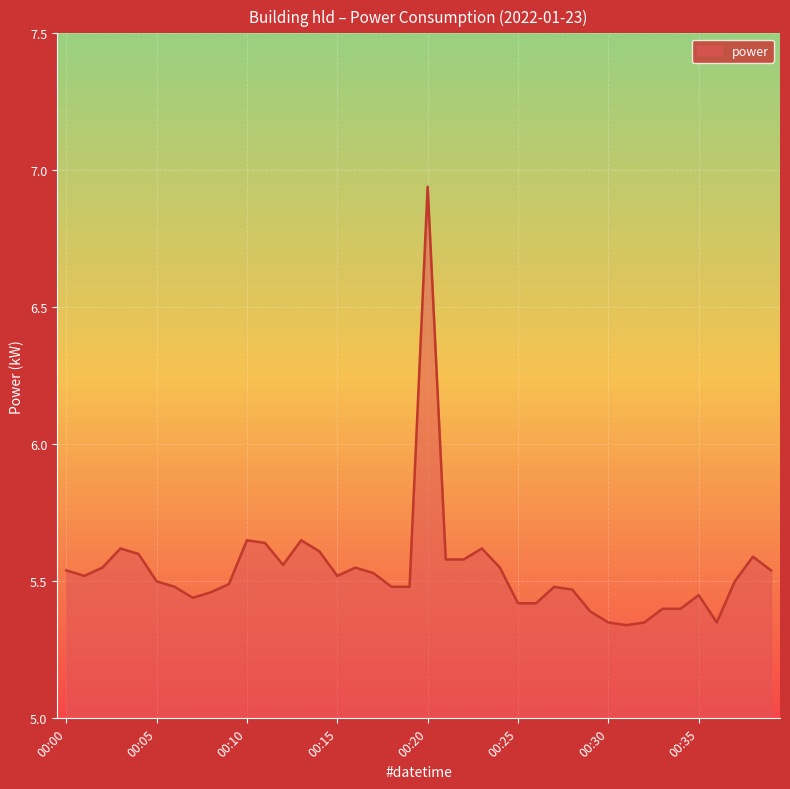

What is the difference between the maximum and minimum values?

1.6